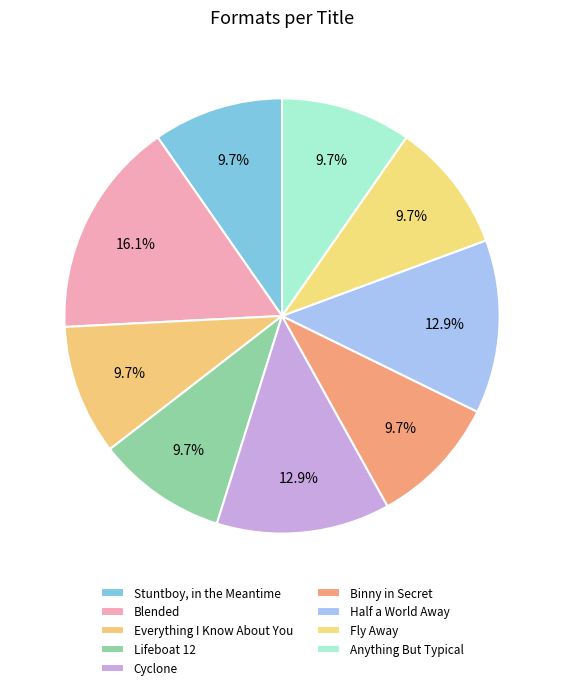

Rank the categories by value from highest to lowest.

Blended, Cyclone, Half a World Away, Stuntboy, in the Meantime, Everything I Know About You, Lifeboat 12, Binny in Secret, Fly Away, Anything But Typical